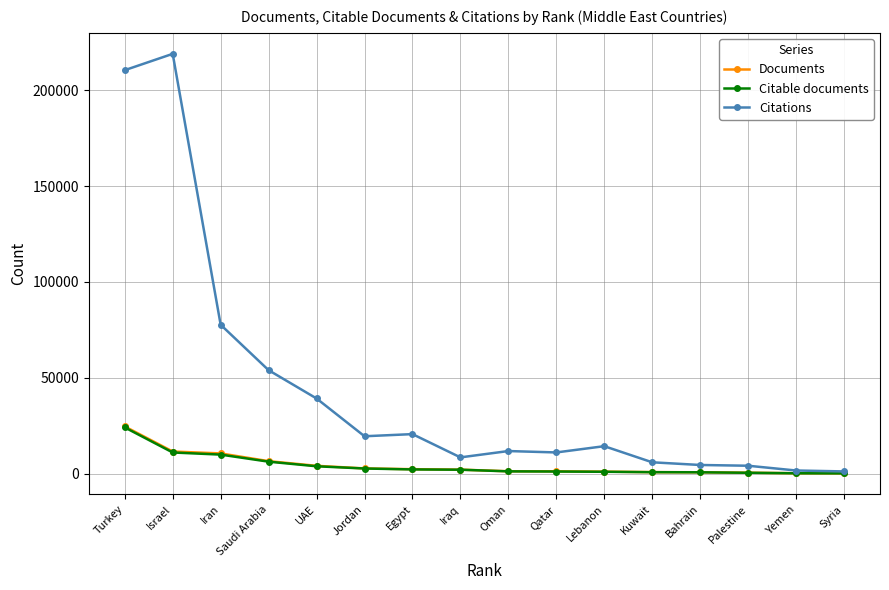

True or false: Citable documents and Documents cross at least once.

False